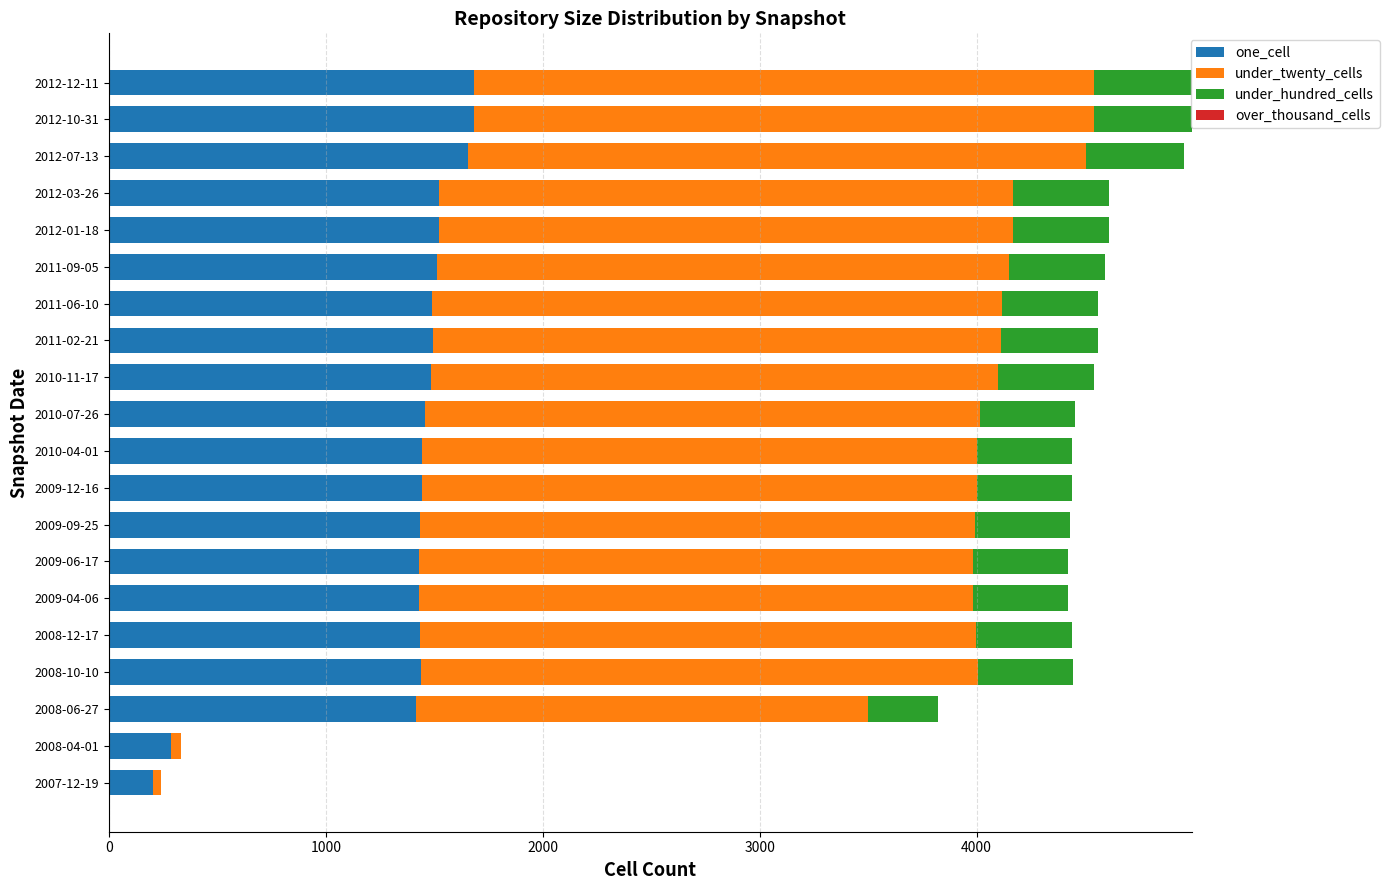

What is the difference between the maximum and minimum values in the one_cell series?

1480.0